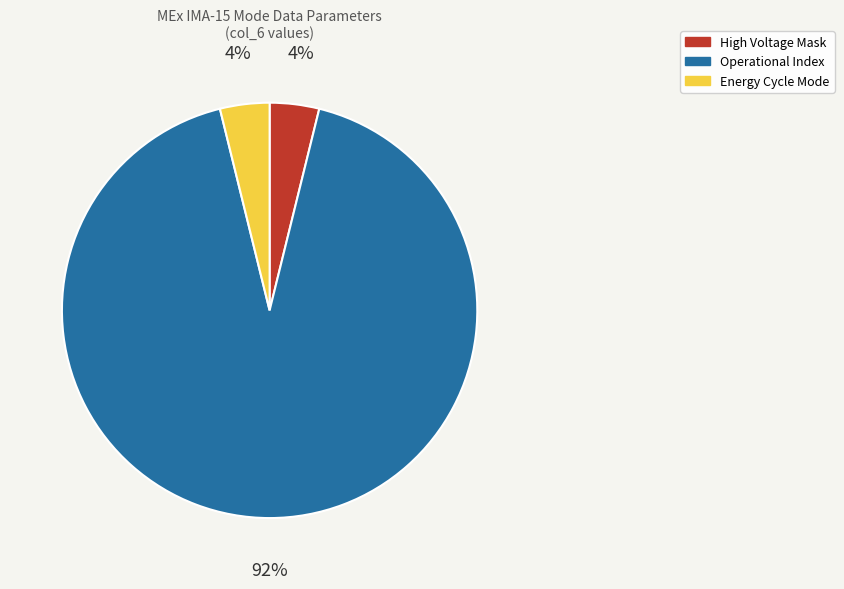

Which slice represents more than half of the pie?

Operational Index